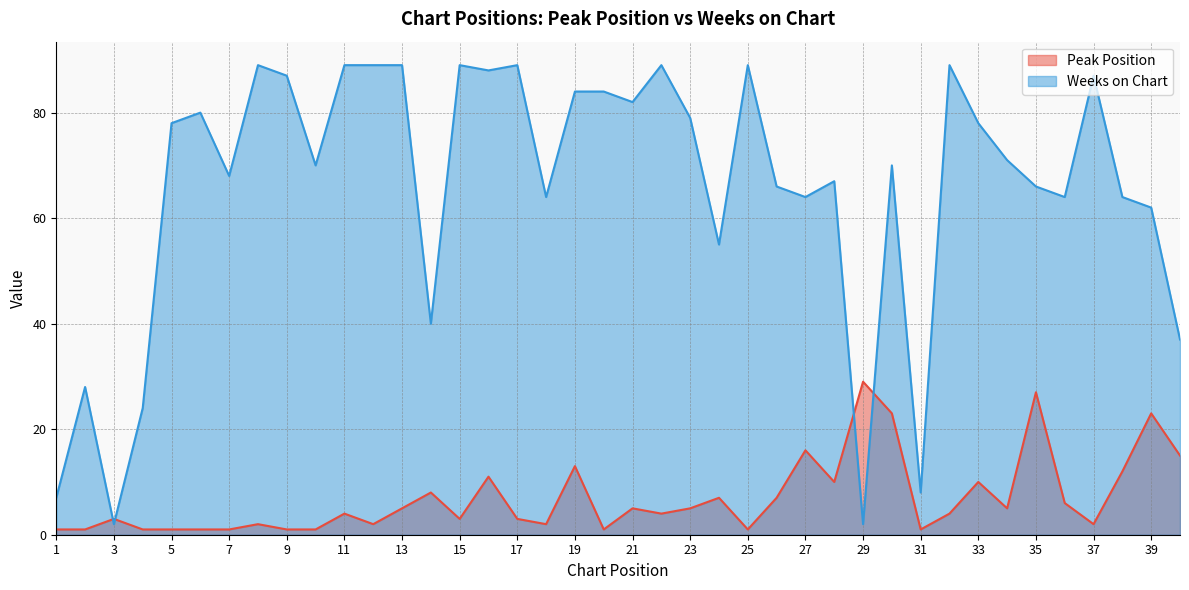

In Peak Position, how many points are lower than both neighbors (excluding endpoints)?

10